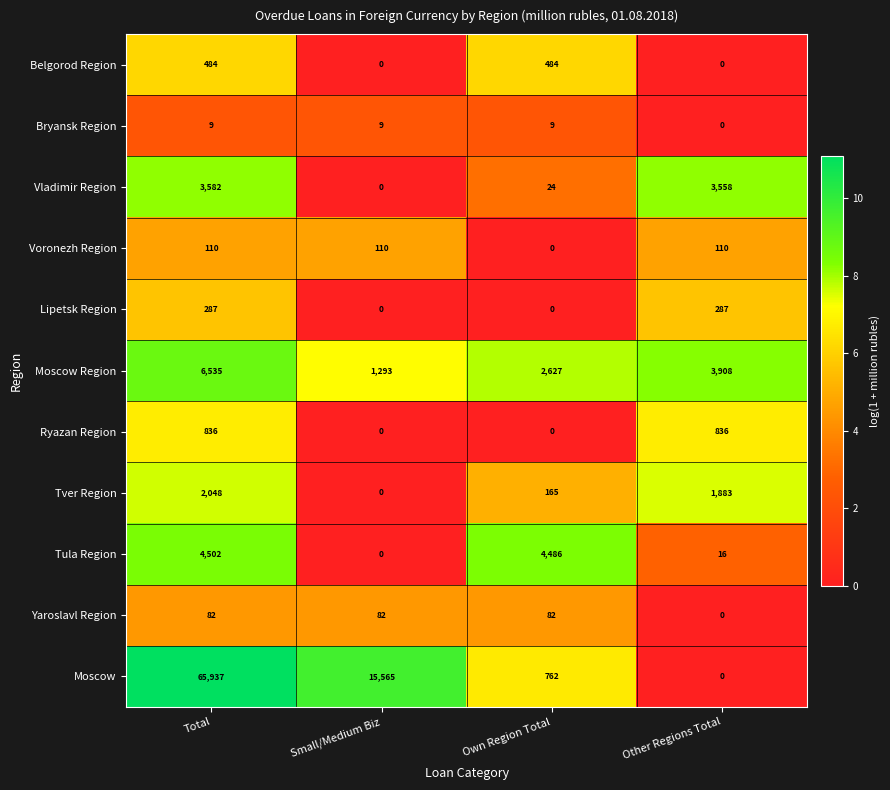

What is the greatest value displayed?

65937